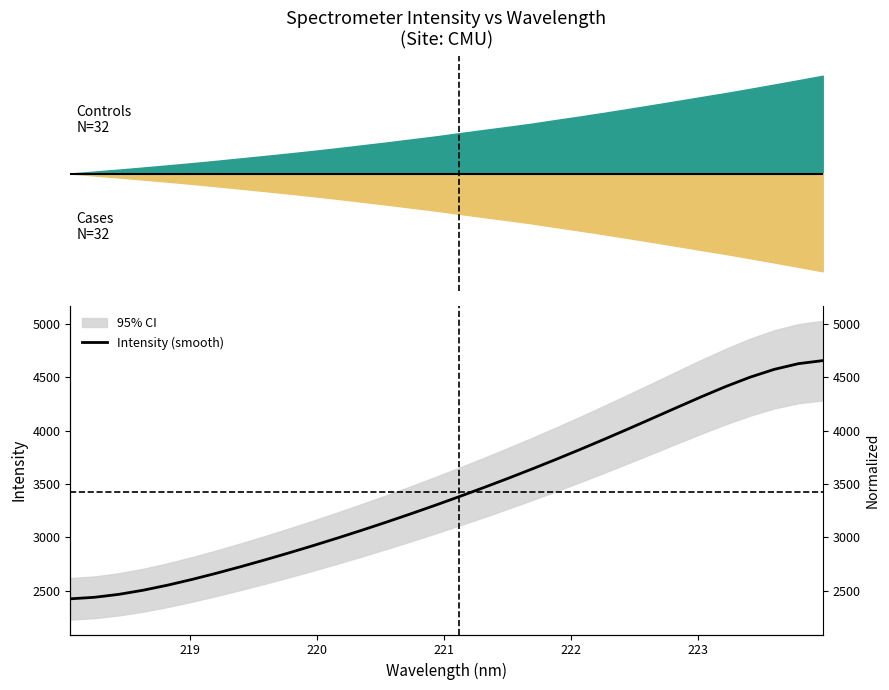

True or false: the data has more than 1 interior local peaks.

False